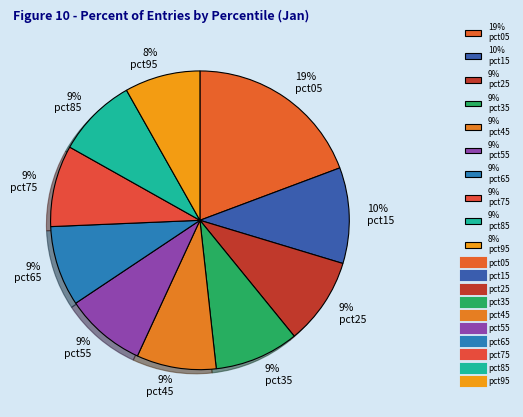

Do 9% pct35 and 9% pct85 together represent more than half of the pie?

No